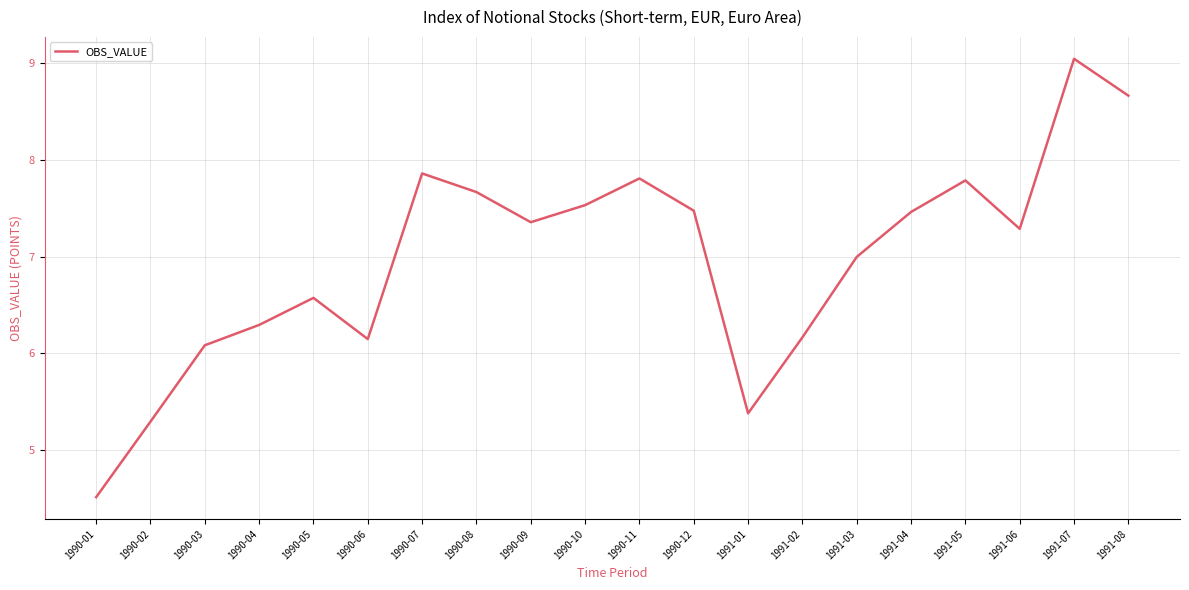

What position from the left is 1990-02?

2